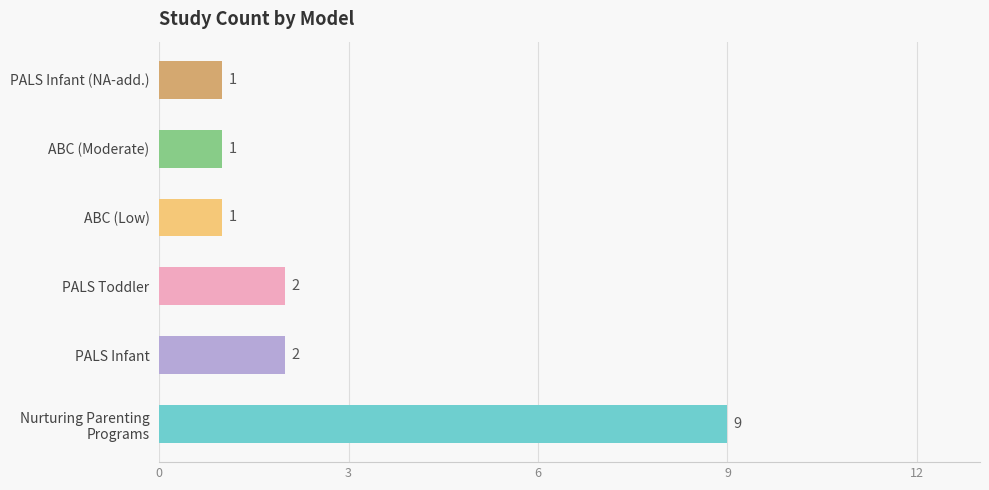

How many distinct data groups are displayed?

1